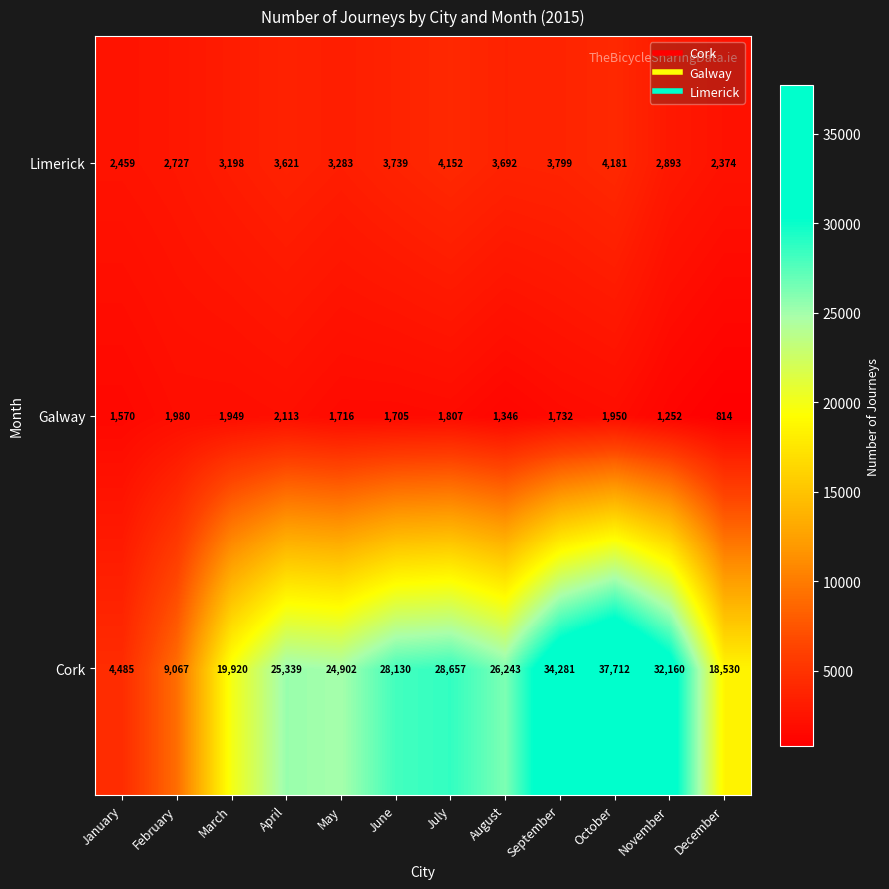

Which series has the largest total across all categories?

Cork